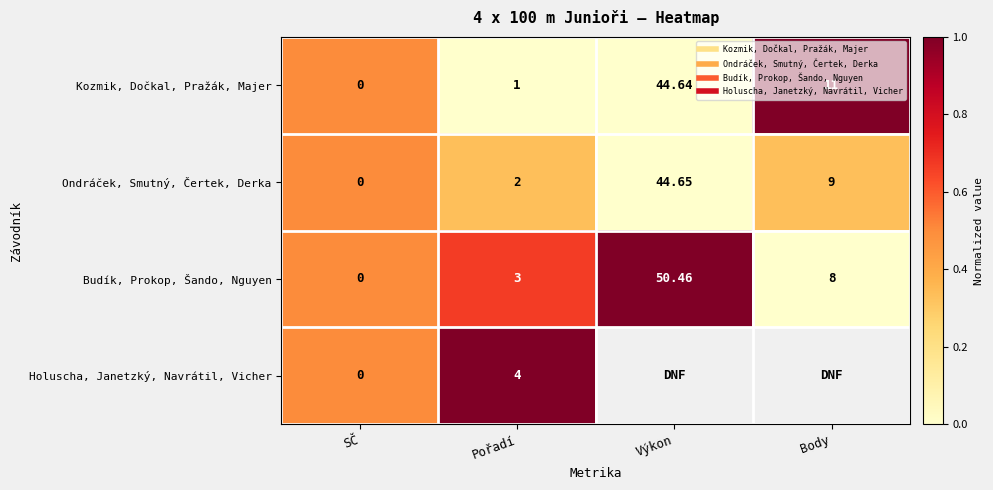

Is the value of Holuscha, Janetzký, Navrátil, Vicher at SČ greater than the value of Kozmik, Dočkal, Pražák, Majer at Body?

No